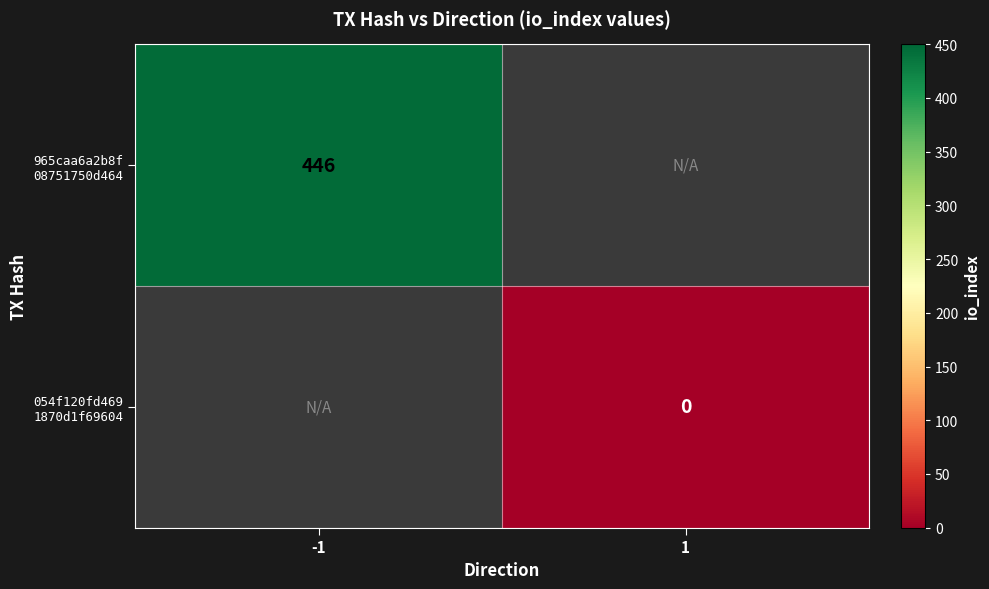

Rank the series by their average value, from highest to lowest.

965caa6a2b8f 08751750d464, 054f120fd469 1870d1f69604